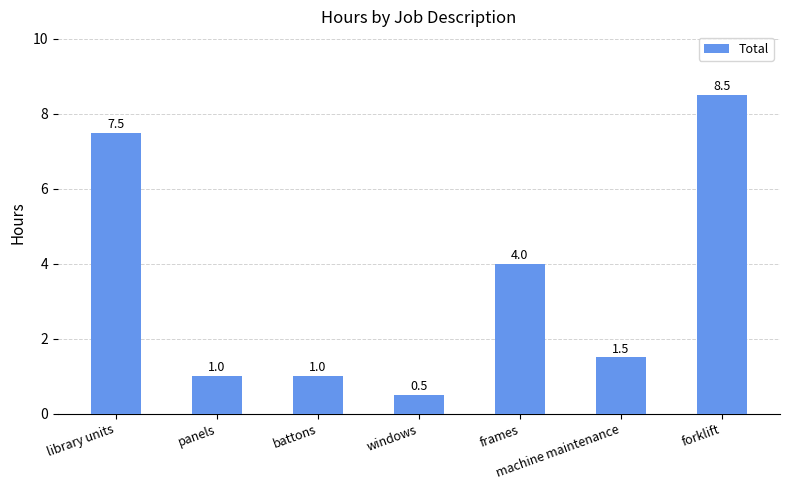

What is the difference between the second highest and minimum values?

7.0